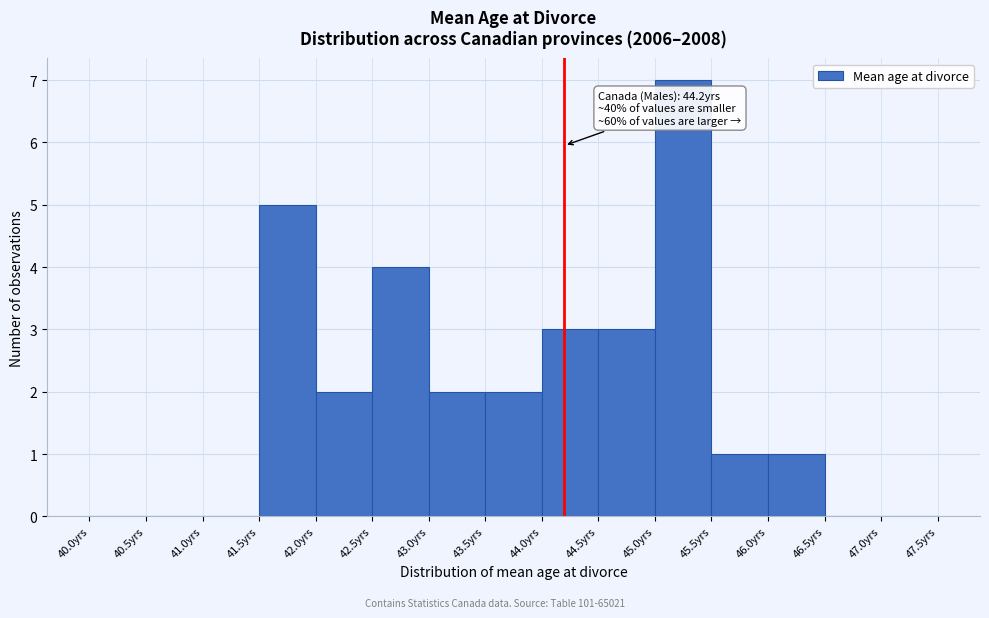

Which range on the x-axis has the tallest bar?

45.0 to 45.5